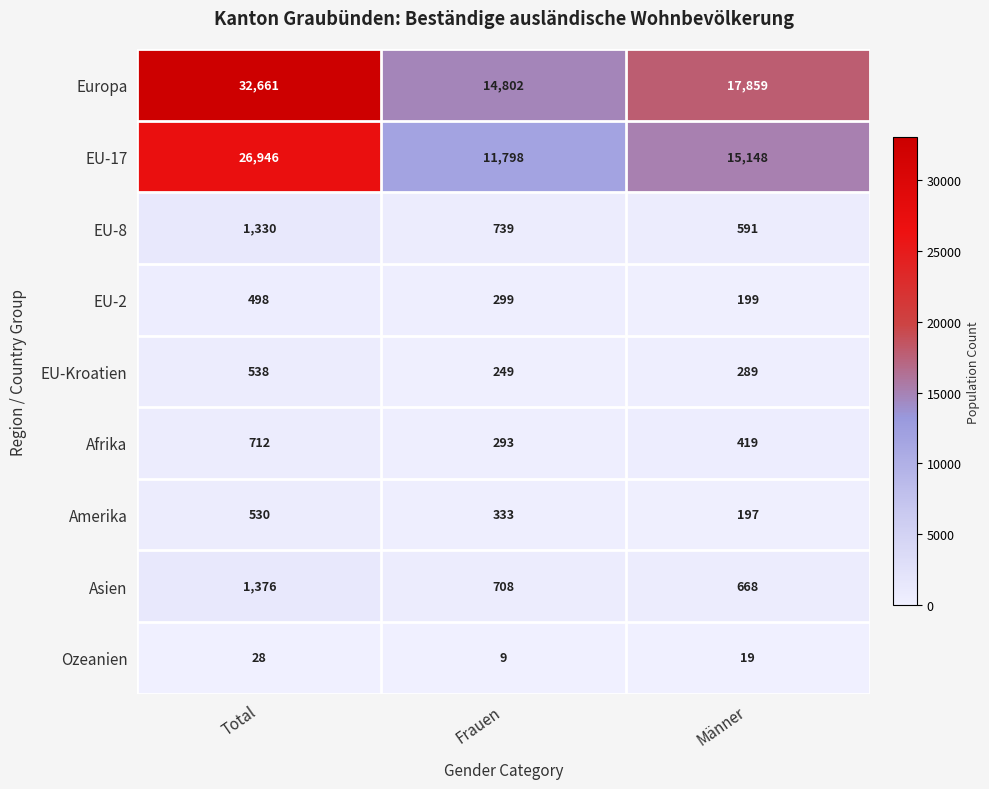

At which category is the sum across all series the highest?

Total